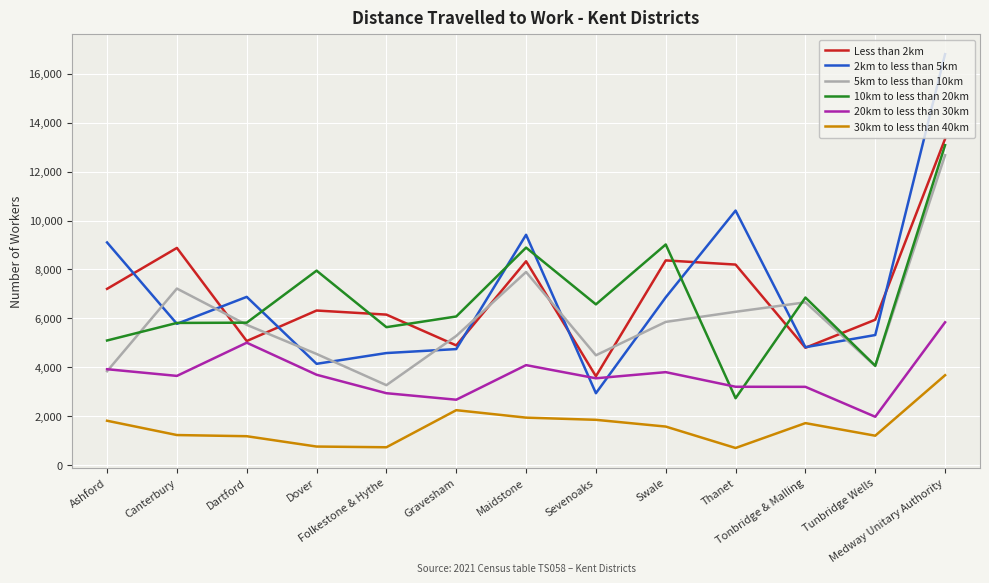

What is the difference between the maximum and minimum values in the 2km to less than 5km series?

13851